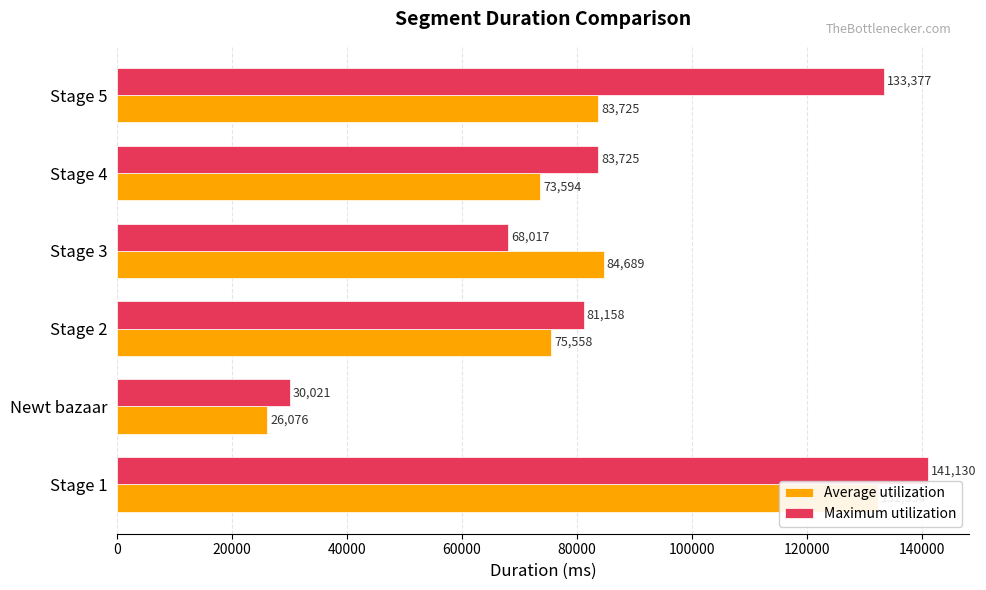

What is the minimum value shown in the chart?

26076